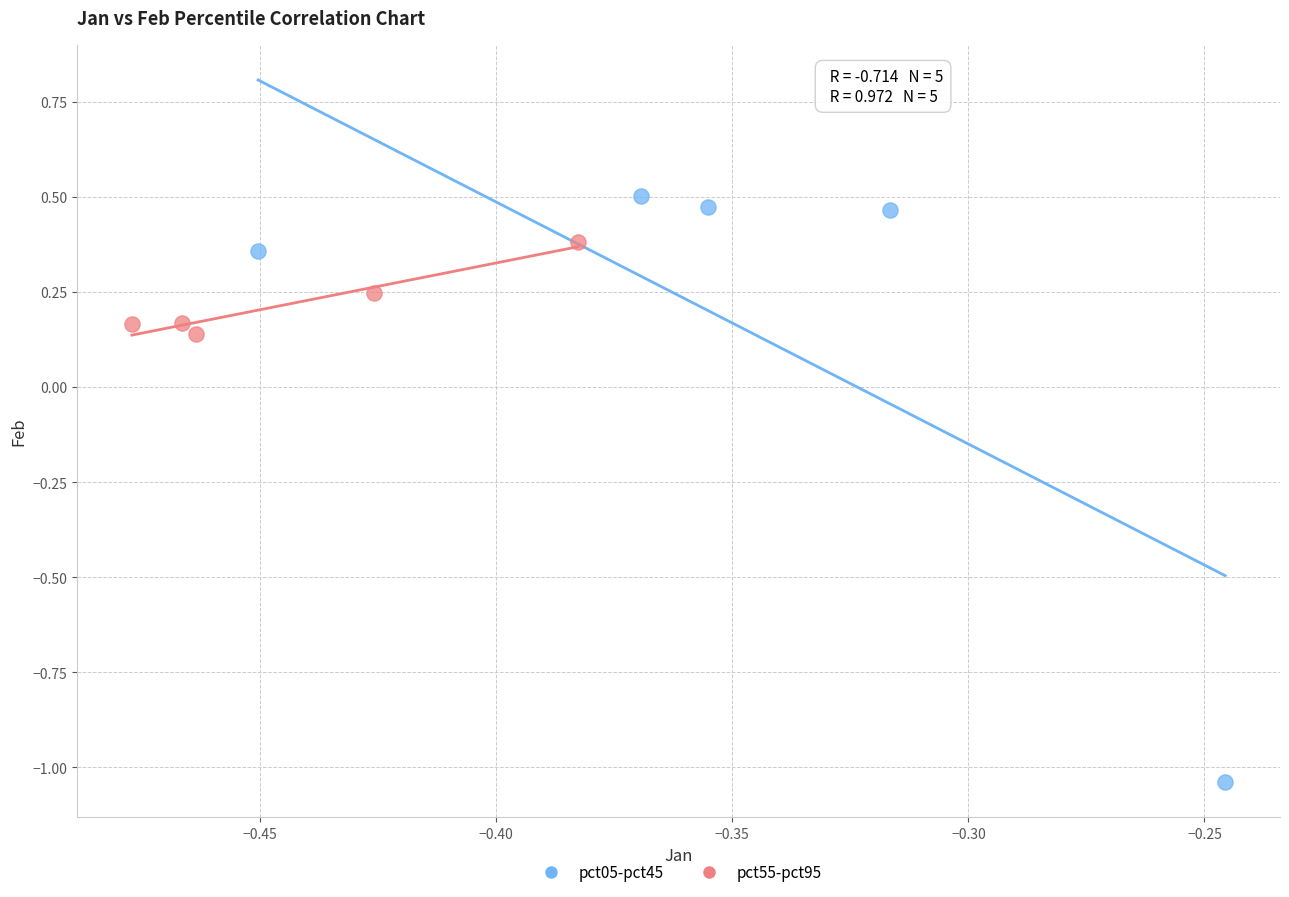

What are all the series names shown in the legend?

pct05-pct45, pct55-pct95